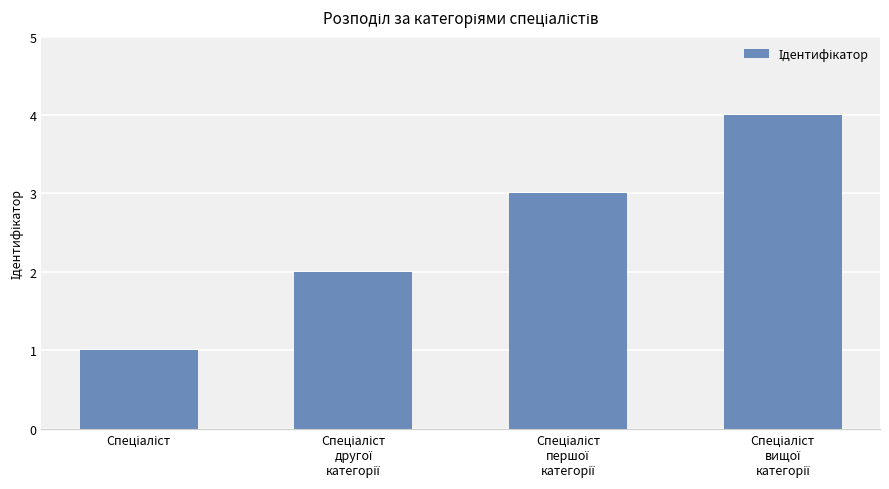

What is the sum of all values?

10